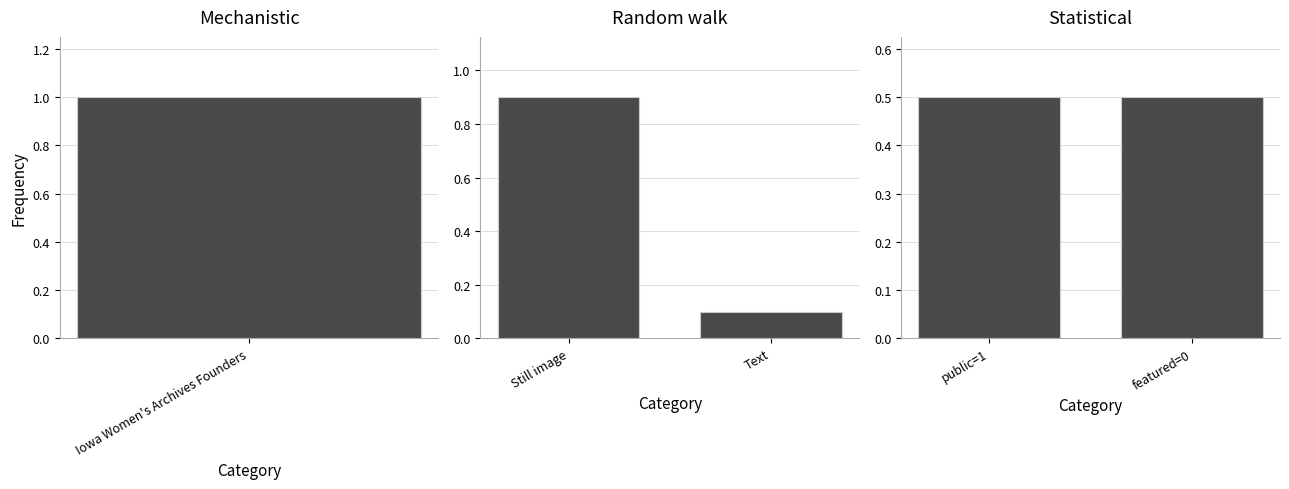

How many Random walk values are between 0 and 1?

2